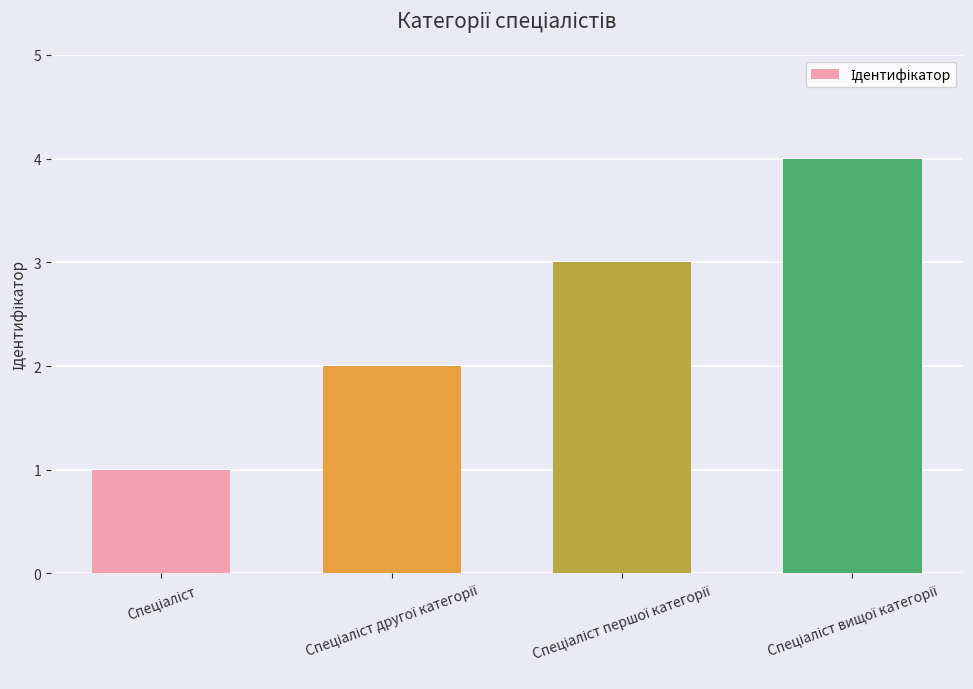

What is the sum of all values?

10